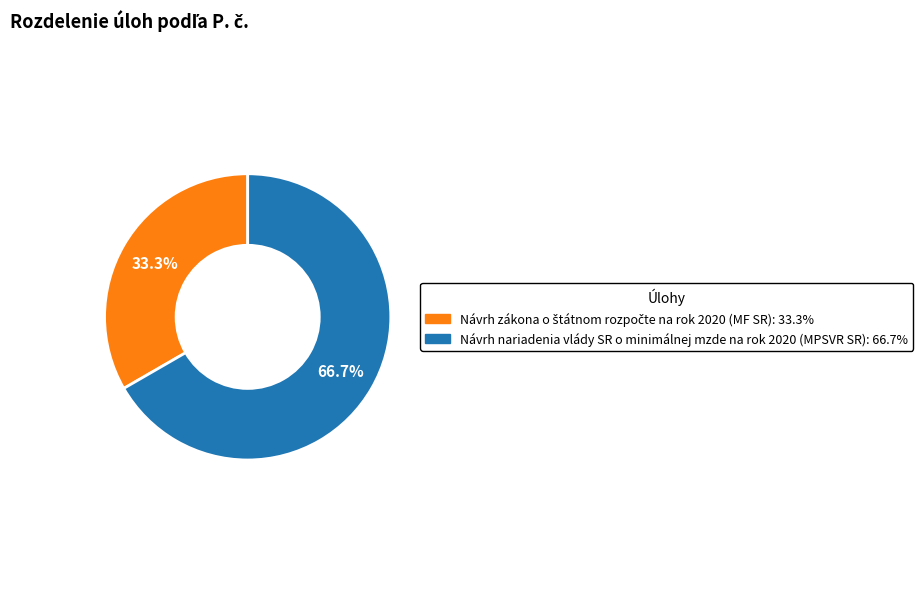

Which category accounts for the majority?

Návrh nariadenia vlády SR o minimálnej mzde na rok 2020 (MPSVR SR)